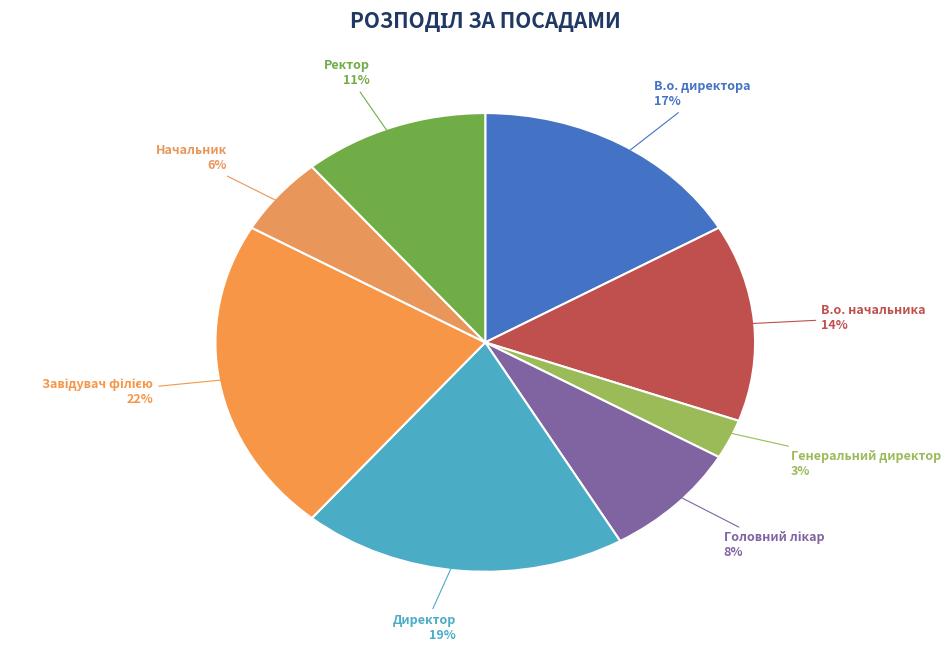

To the nearest percent, what portion does В.о. начальника represent?

14%